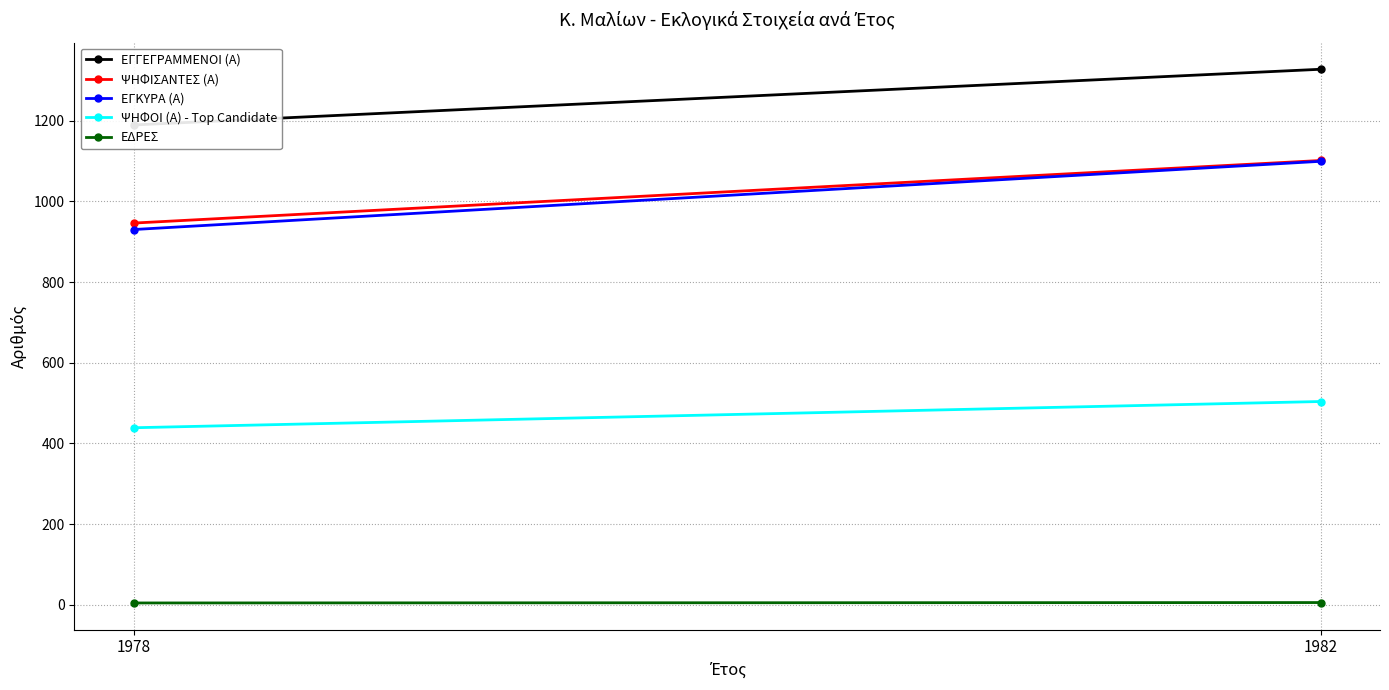

What is the minimum value for ΕΓΚΥΡΑ (Α)?

930